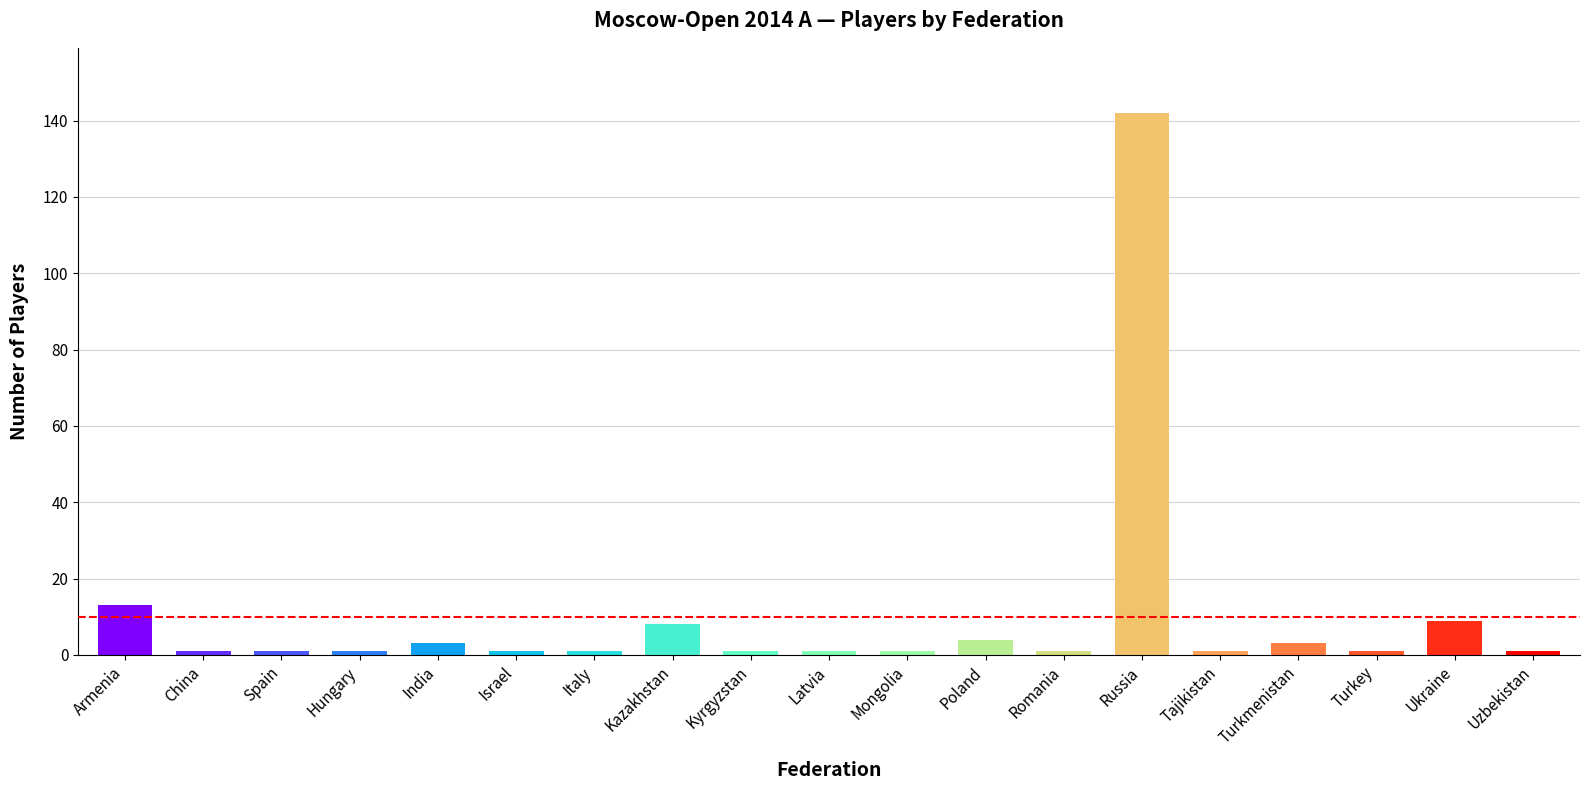

What is the greatest value displayed?

142